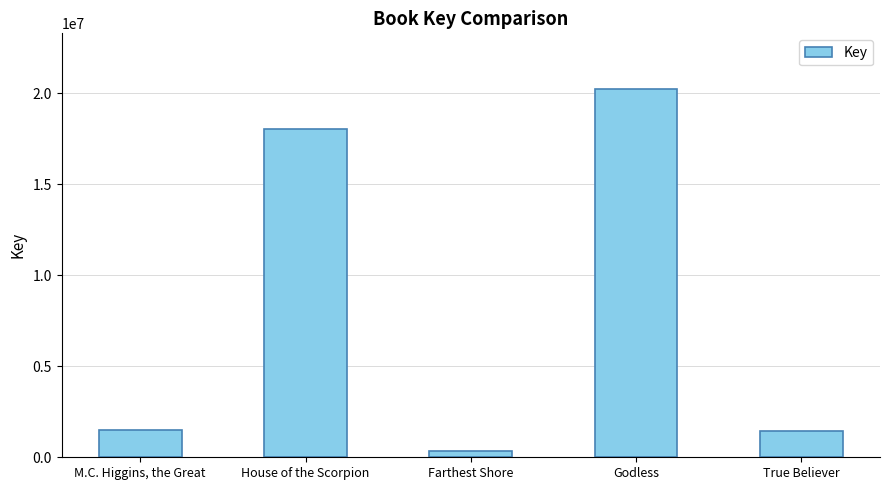

The chart shows a value of 1523267 at M.C. Higgins, the Great. True or false?

True